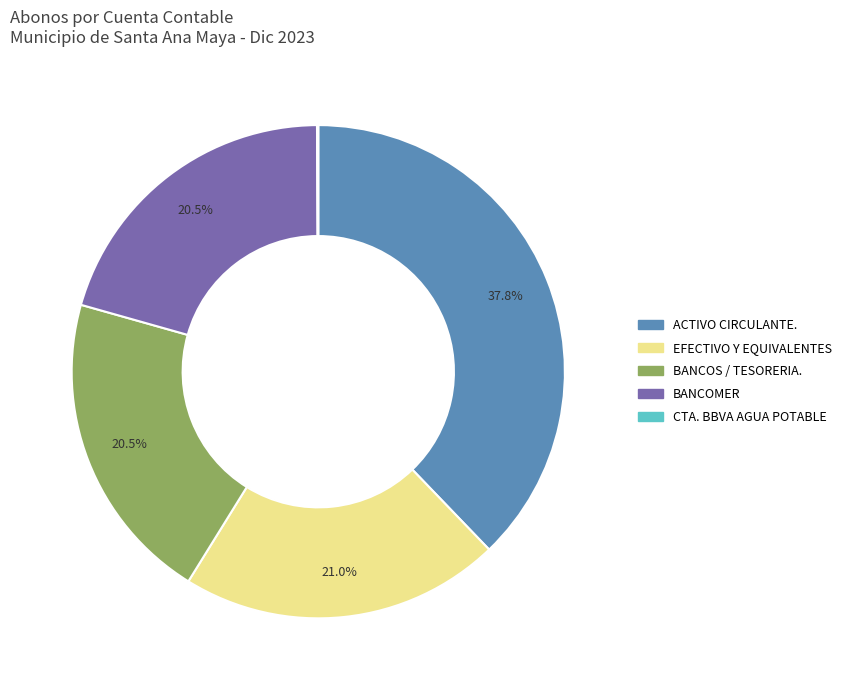

Does any single category account for the majority?

No